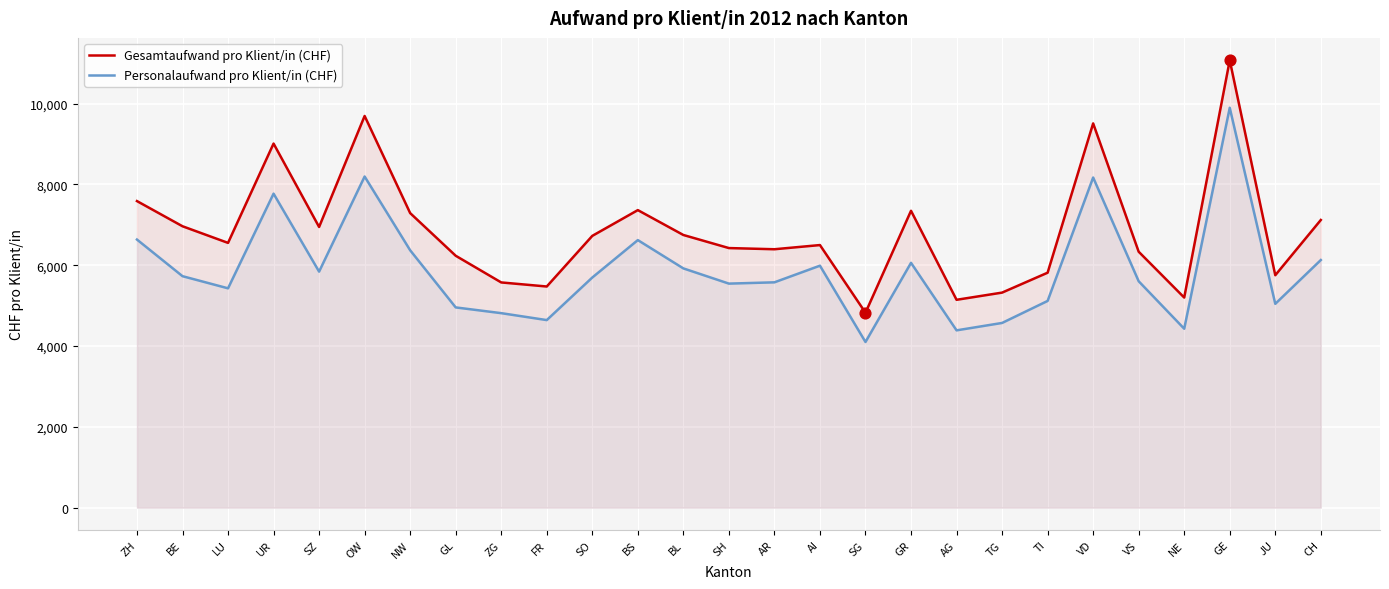

At which category is the sum across all series the highest?

GE